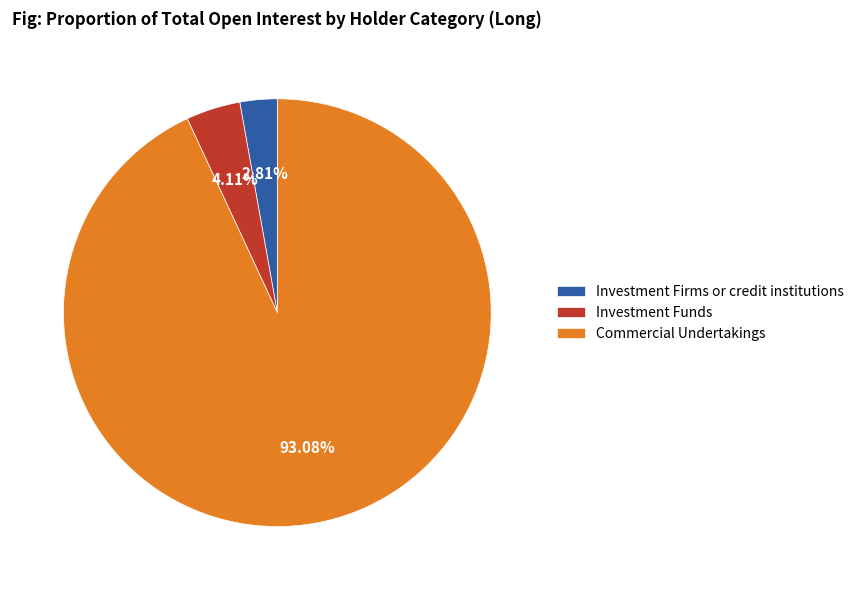

Rank the categories by value from highest to lowest.

Commercial Undertakings, Investment Funds, Investment Firms or credit institutions